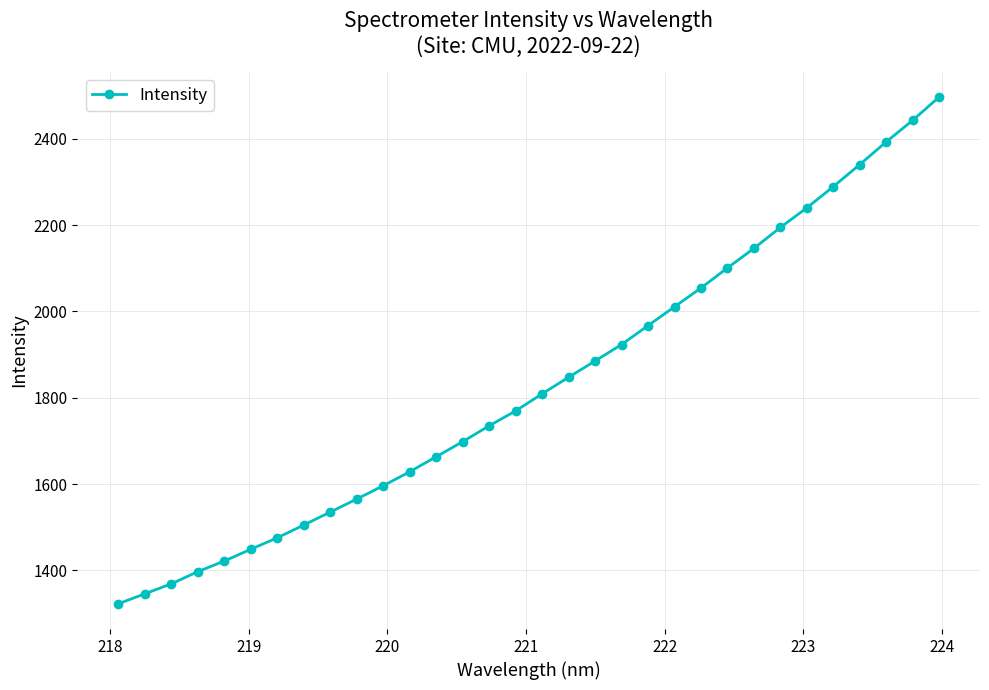

What is the smallest value displayed?

1322.8